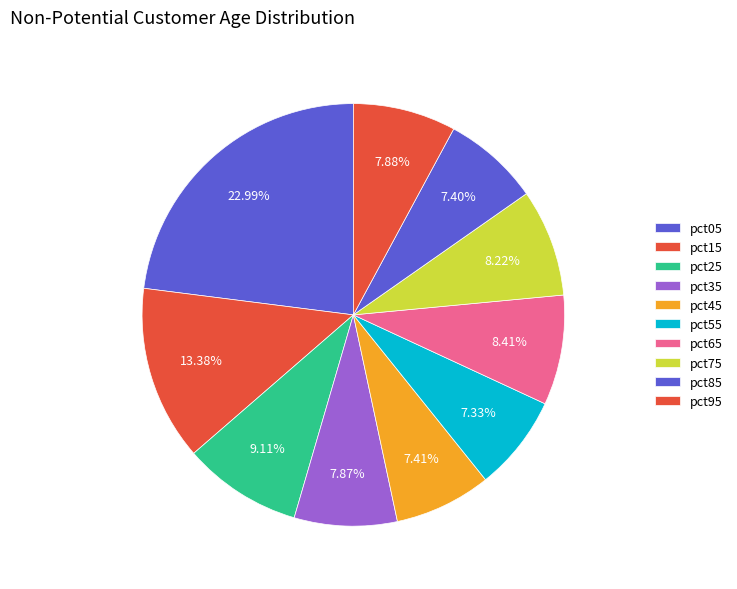

Count the number of slices in the pie.

10